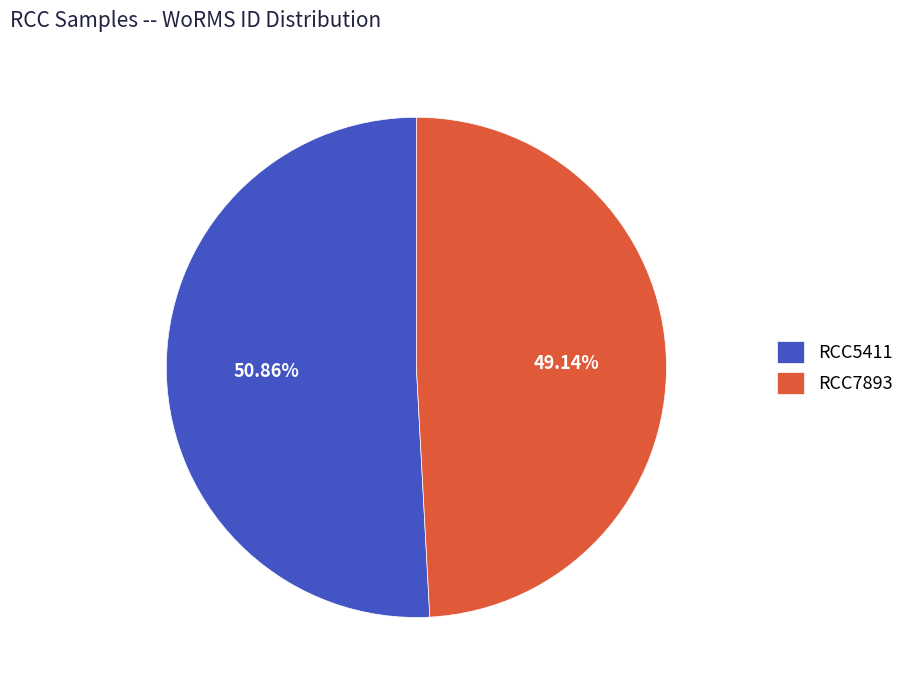

Between RCC7893 and RCC5411, which is larger?

RCC5411